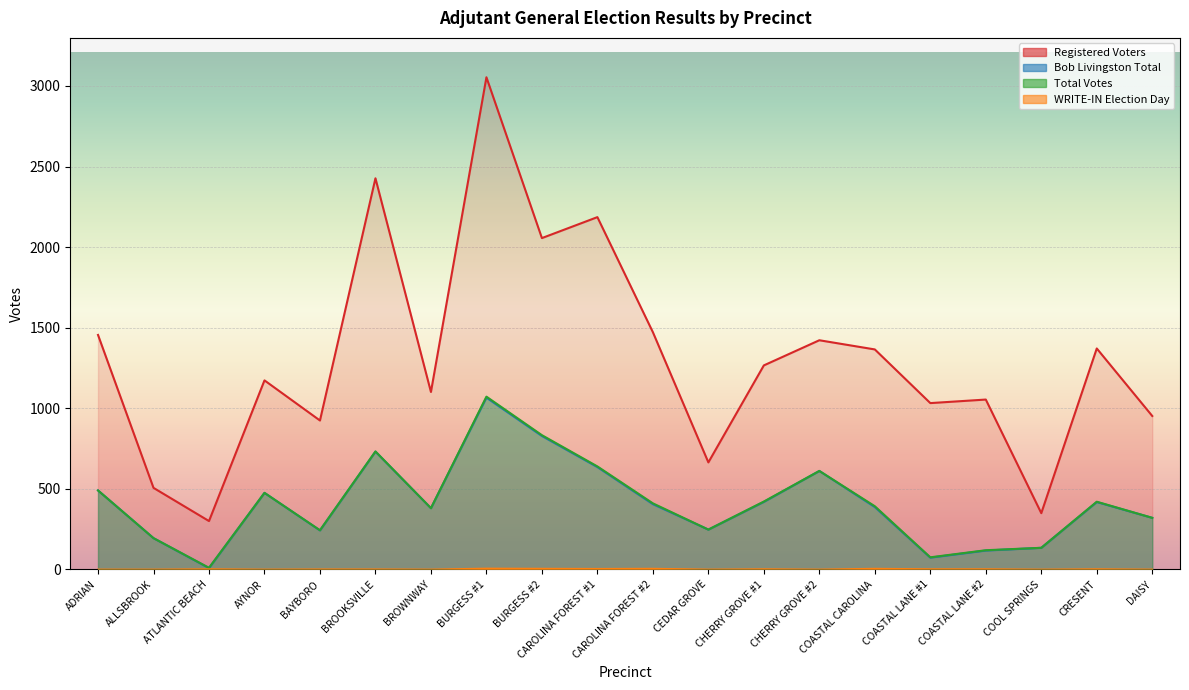

Reading right to left, transcribe all the data shown in this chart.

Registered Voters: DAISY=952	CRESENT=1371	COOL SPRINGS=349	COASTAL LANE #2=1054	COASTAL LANE #1=1032	COASTAL CAROLINA=1365	CHERRY GROVE #2=1422	CHERRY GROVE #1=1266	CEDAR GROVE=664	CAROLINA FOREST #2=1472	CAROLINA FOREST #1=2186	BURGESS #2=2056	BURGESS #1=3054	BROWNWAY=1101	BROOKSVILLE=2427	BAYBORO=924	AYNOR=1173	ATLANTIC BEACH=300	ALLSBROOK=506	ADRIAN=1455
Bob Livingston Election Day: DAISY=320	CRESENT=418	COOL SPRINGS=134	COASTAL LANE #2=117	COASTAL LANE #1=73	COASTAL CAROLINA=387	CHERRY GROVE #2=611	CHERRY GROVE #1=419	CEDAR GROVE=247	CAROLINA FOREST #2=405	CAROLINA FOREST #1=635	BURGESS #2=828	BURGESS #1=1066	BROWNWAY=380	BROOKSVILLE=731	BAYBORO=242	AYNOR=475	ATLANTIC BEACH=8	ALLSBROOK=194	ADRIAN=490
Bob Livingston Total: DAISY=320	CRESENT=420	COOL SPRINGS=134	COASTAL LANE #2=119	COASTAL LANE #1=75	COASTAL CAROLINA=392	CHERRY GROVE #2=611	CHERRY GROVE #1=421	CEDAR GROVE=247	CAROLINA FOREST #2=410	CAROLINA FOREST #1=639	BURGESS #2=833	BURGESS #1=1072	BROWNWAY=380	BROOKSVILLE=732	BAYBORO=243	AYNOR=475	ATLANTIC BEACH=10	ALLSBROOK=194	ADRIAN=490
WRITE-IN Election Day: DAISY=0	CRESENT=2	COOL SPRINGS=0	COASTAL LANE #2=2	COASTAL LANE #1=2	COASTAL CAROLINA=5	CHERRY GROVE #2=0	CHERRY GROVE #1=2	CEDAR GROVE=0	CAROLINA FOREST #2=5	CAROLINA FOREST #1=4	BURGESS #2=5	BURGESS #1=6	BROWNWAY=0	BROOKSVILLE=1	BAYBORO=1	AYNOR=0	ATLANTIC BEACH=2	ALLSBROOK=0	ADRIAN=0